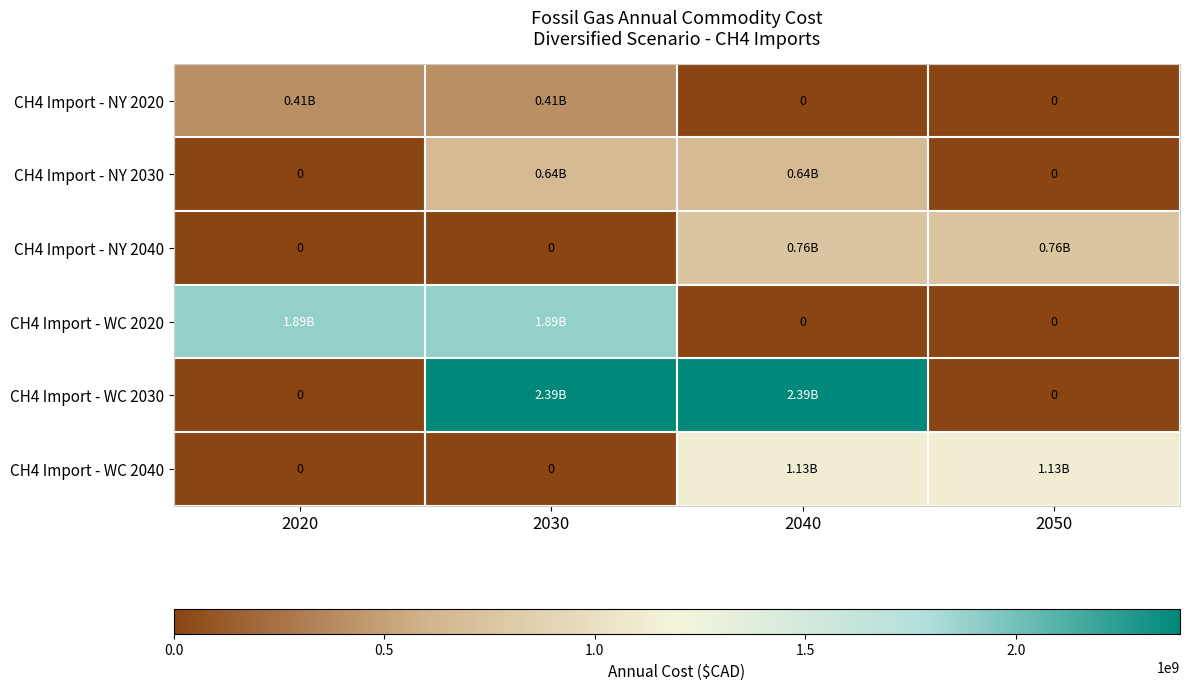

Which series has the largest total across all categories?

CH4 Import - WC 2030